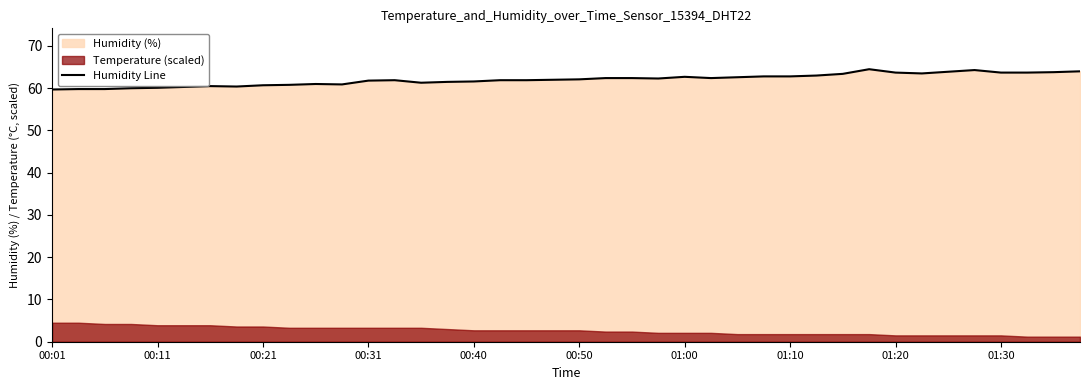

True or false: the data shows 62.0 at 19.

True